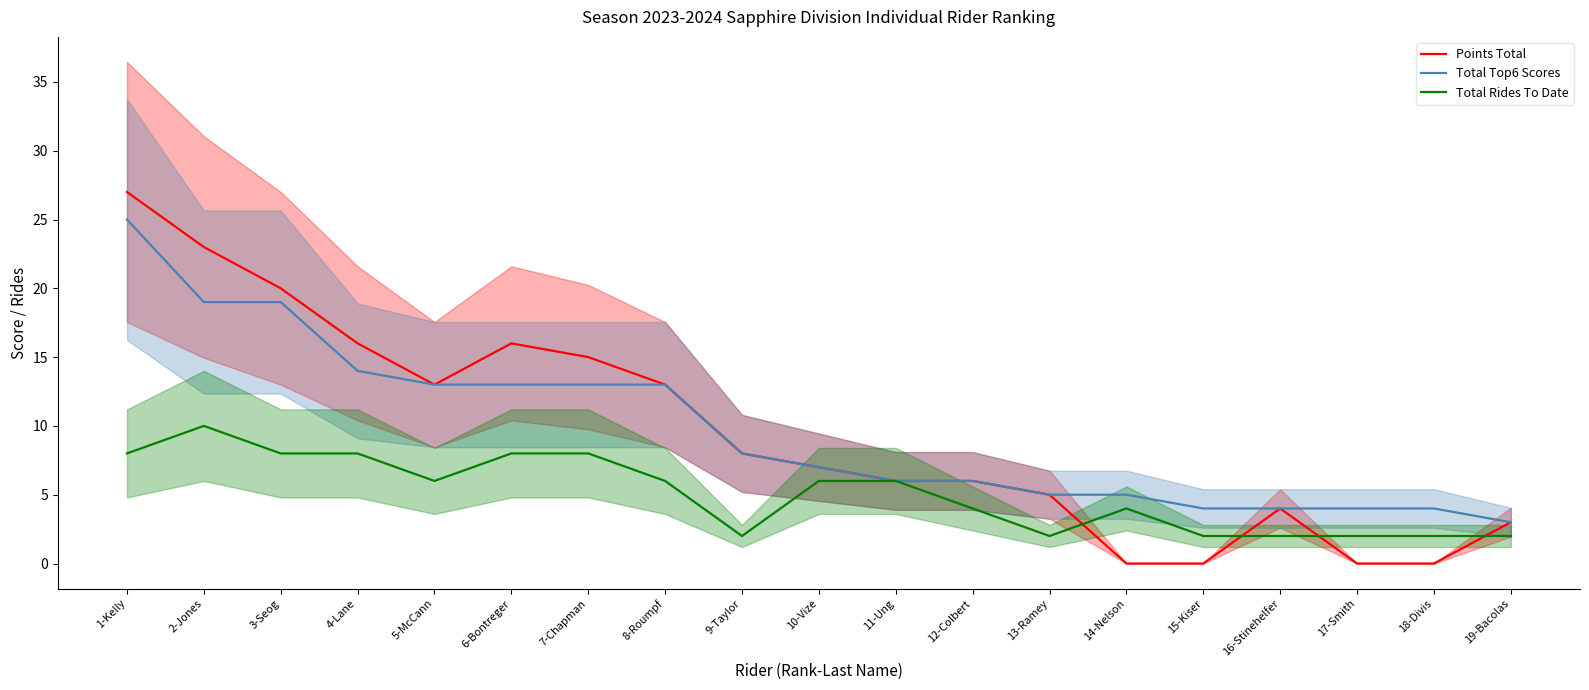

What is the approximate value of Total Top6 Scores at 15-Kiser, to the nearest 5?

5